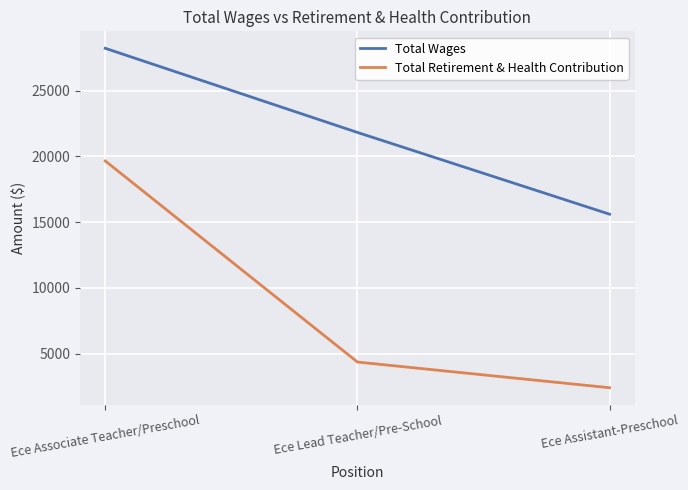

Reading right to left, list all the values displayed in this chart.

Total Wages: 15598	21817	28215
Total Retirement & Health Contribution: 2399	4353	19647